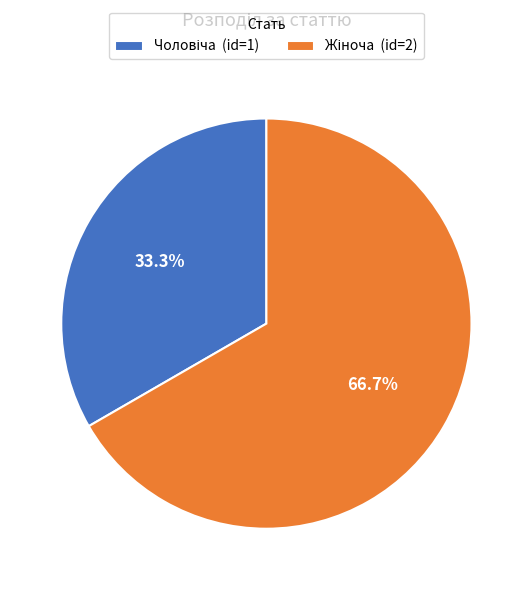

How many segments does this pie chart have?

2